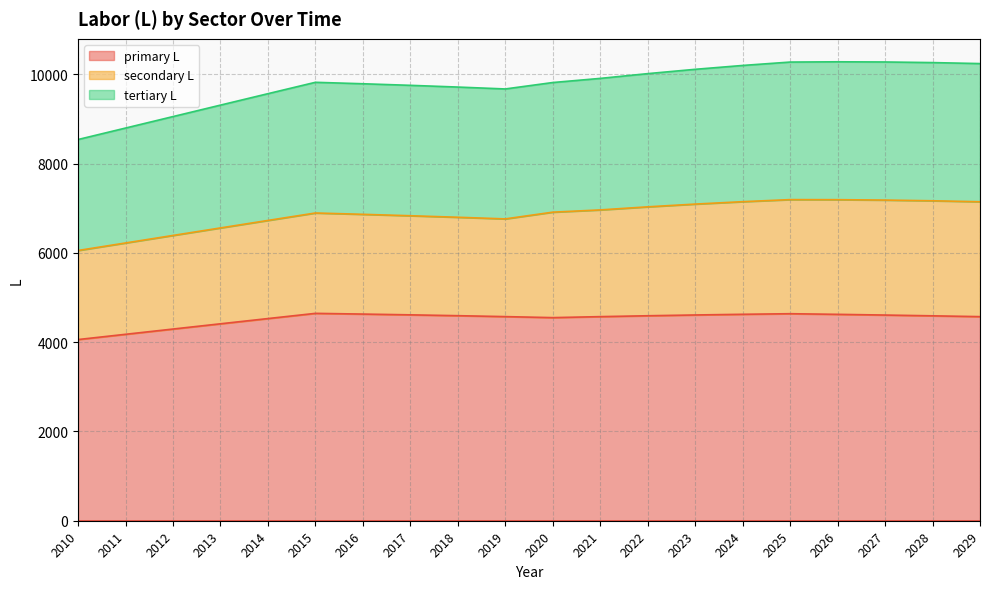

True or false: primary L and tertiary L cross at least once.

False